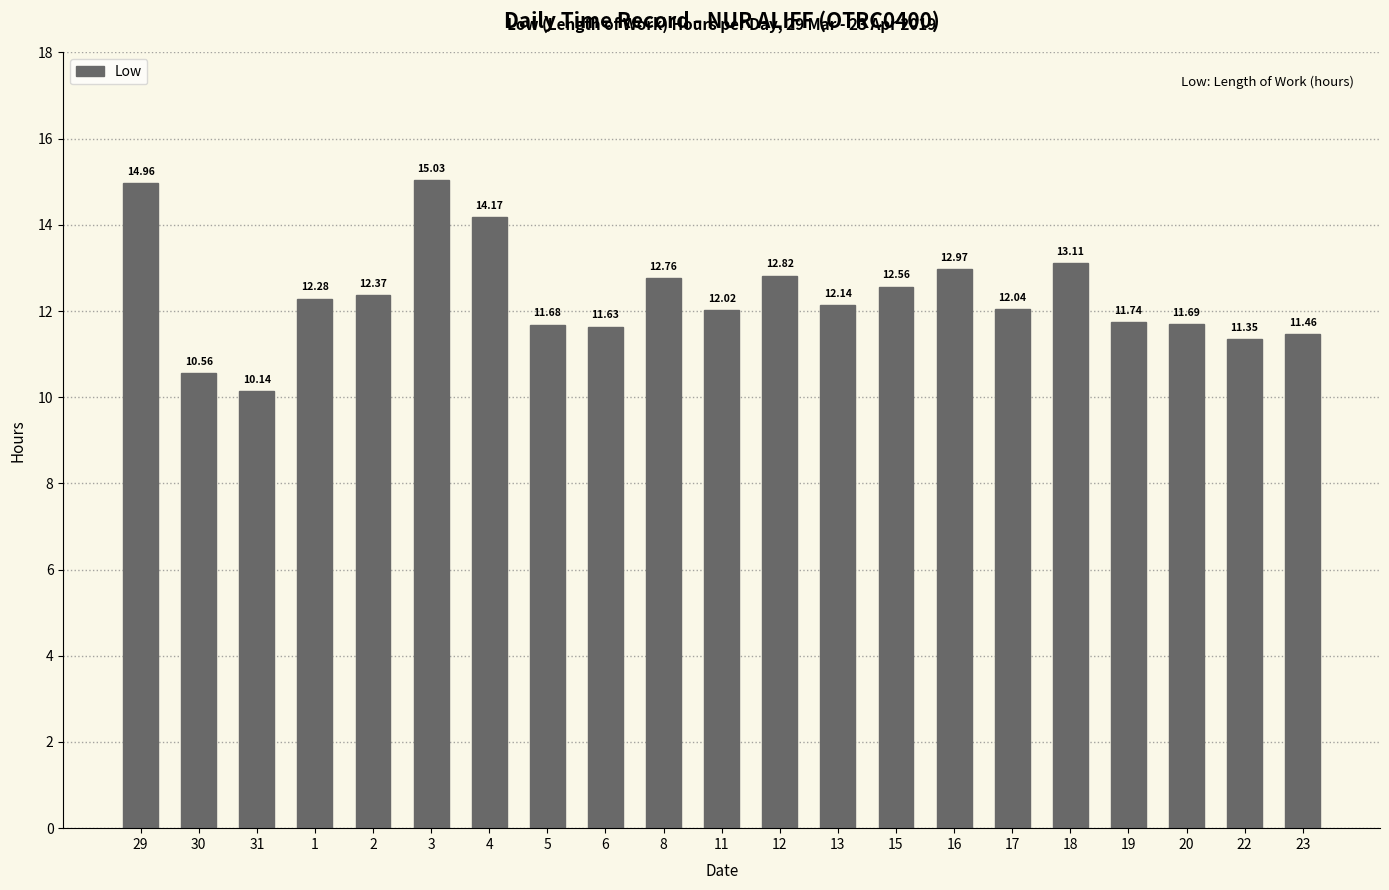

Are the bars grouped side by side (vs. stacked)?

No